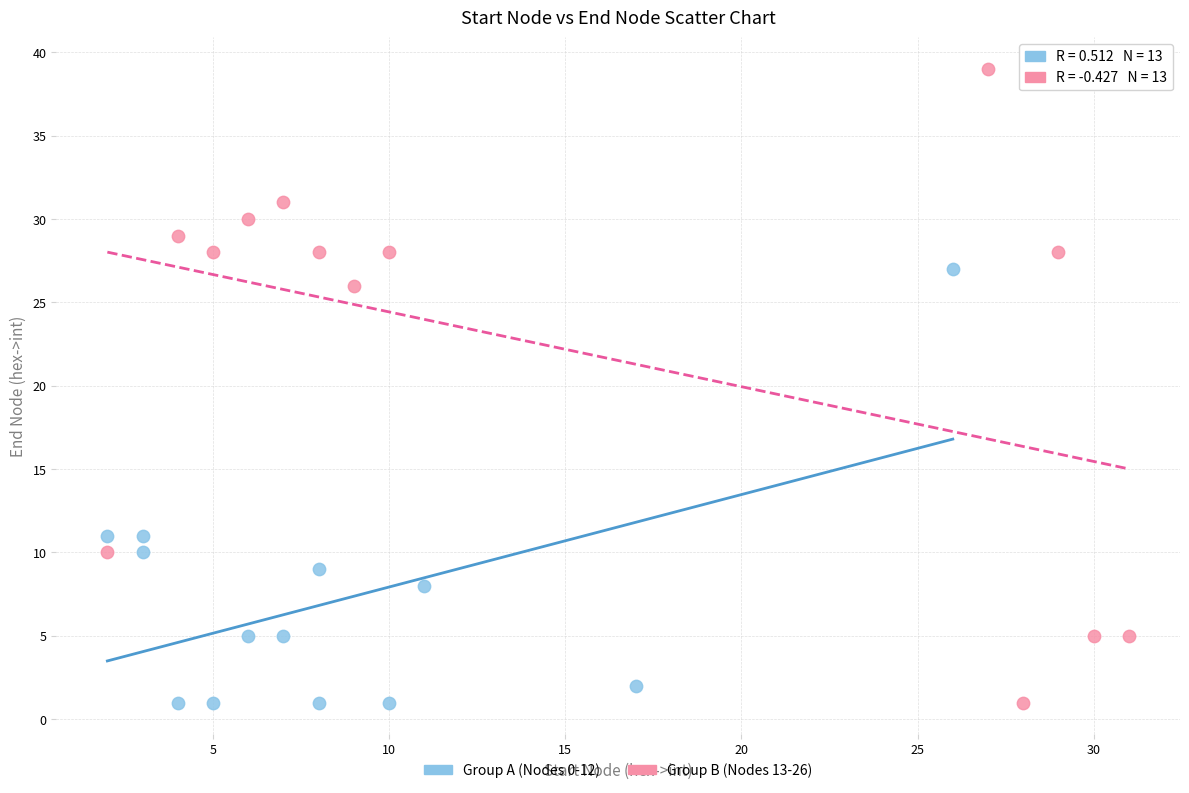

Which series reaches the maximum Y coordinate?

Group B (Nodes 13-26)